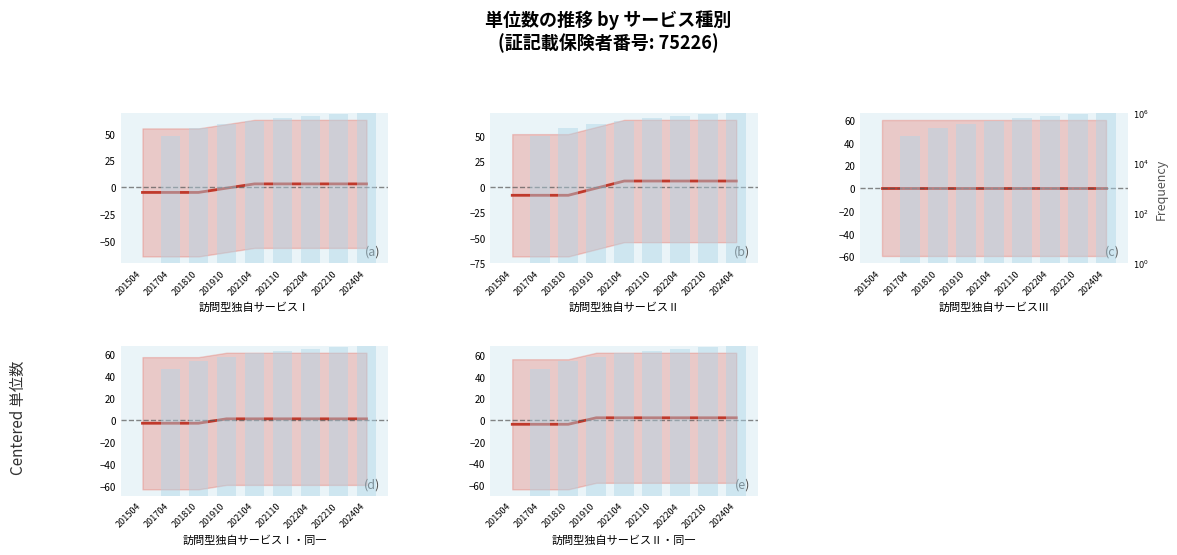

Reading left to right, extract all data points from this chart.

訪問型独自サービスⅠ: 201504=-4.9	201704=-4.9	201810=-4.9	201910=-0.9	202104=3.1	202110=3.1	202204=3.1	202210=3.1	202404=3.1
訪問型独自サービスⅡ: 201504=-8.6	201704=-8.6	201810=-8.6	201910=-1.6	202104=5.4	202110=5.4	202204=5.4	202210=5.4	202404=5.4
訪問型独自サービスⅢ: 201504=0.0	201704=0.0	201810=0.0	201910=0.0	202104=0.0	202110=0.0	202204=0.0	202210=0.0	202404=0.0
訪問型独自サービスⅠ・同一: 201504=-2.7	201704=-2.7	201810=-2.7	201910=1.3	202104=1.3	202110=1.3	202204=1.3	202210=1.3	202404=1.3
訪問型独自サービスⅡ・同一: 201504=-4.0	201704=-4.0	201810=-4.0	201910=2.0	202104=2.0	202110=2.0	202204=2.0	202210=2.0	202404=2.0